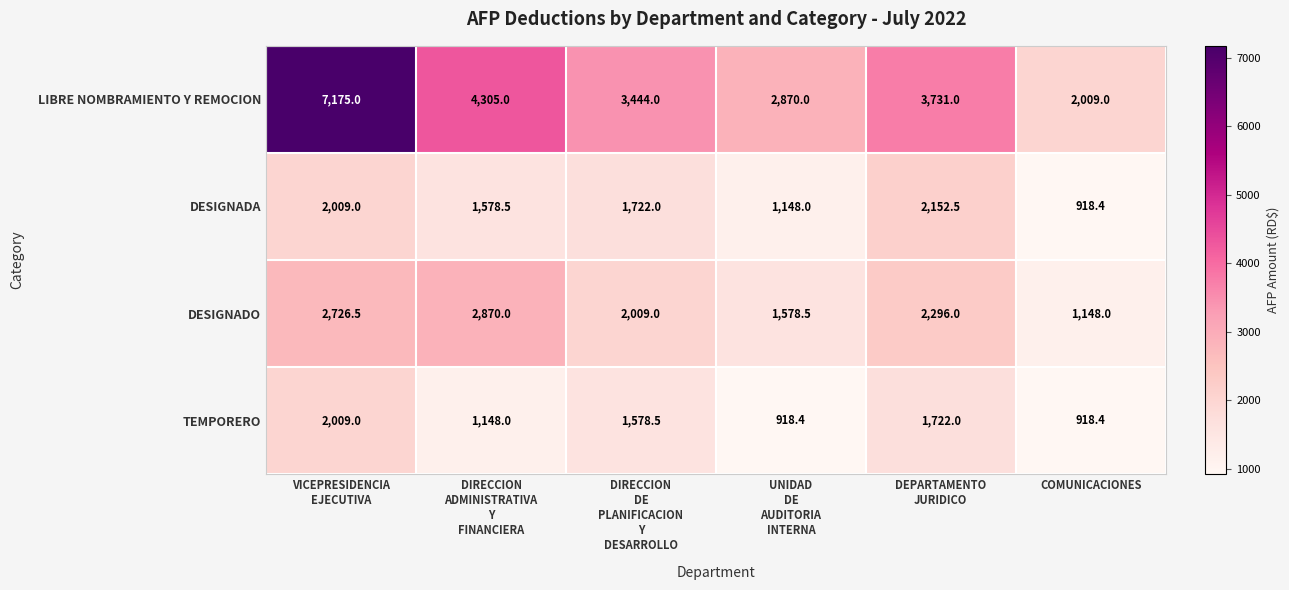

What is the spread (max minus min) of values at UNIDAD
DE
AUDITORIA
INTERNA?

1951.6